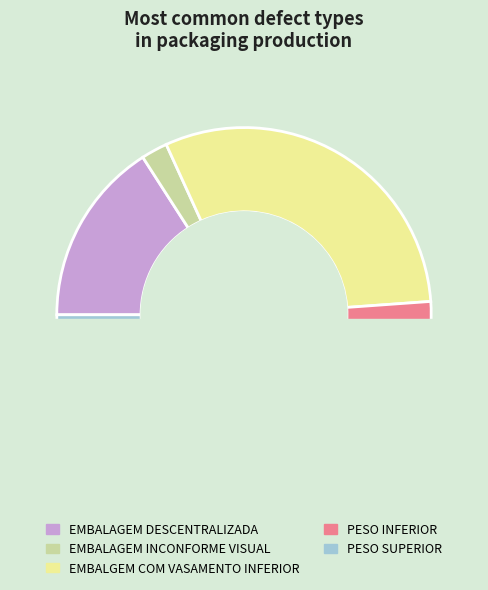

The EMBALAGEM DESCENTRALIZADA slice represents 24% of the pie. True or false?

False